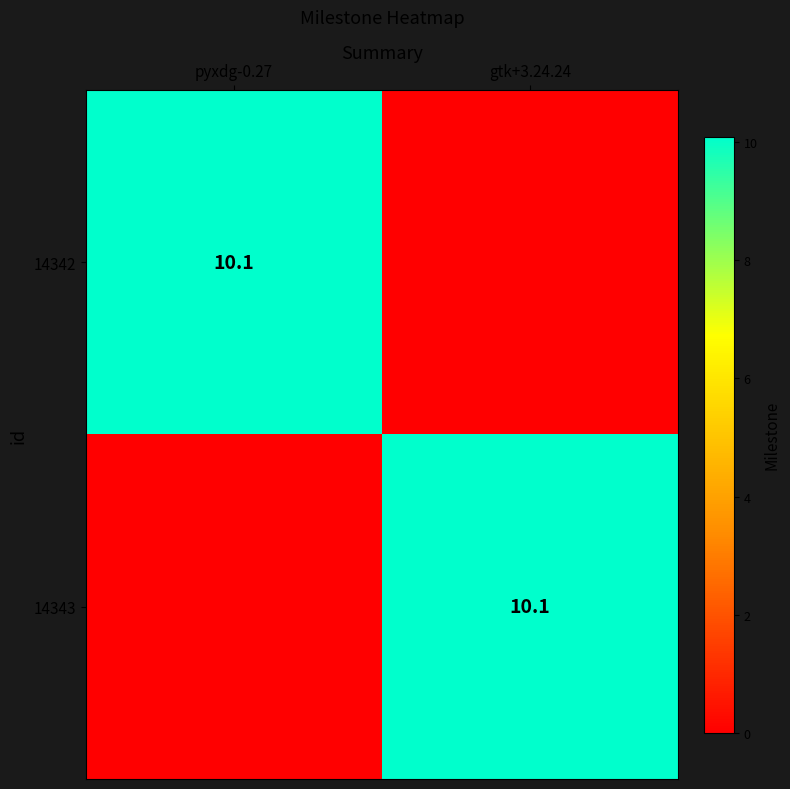

Is it true that 14343 equals 10.1 at gtk+3.24.24?

True